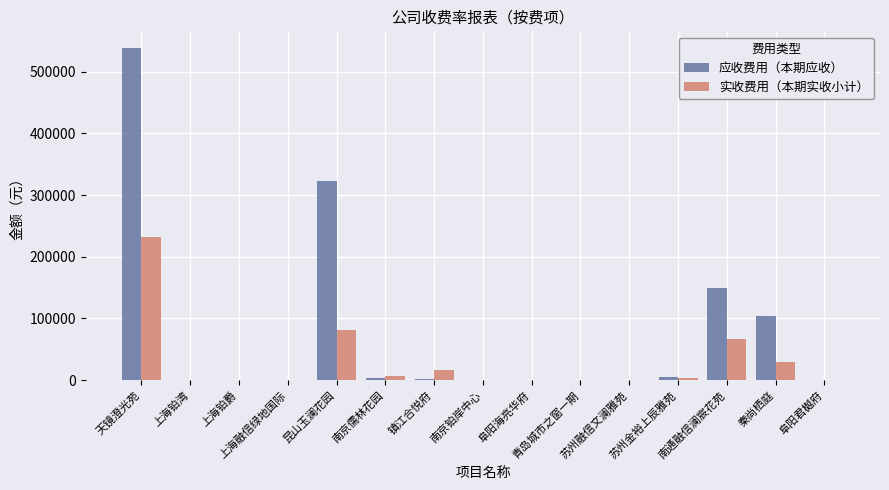

Are the bars horizontal?

No